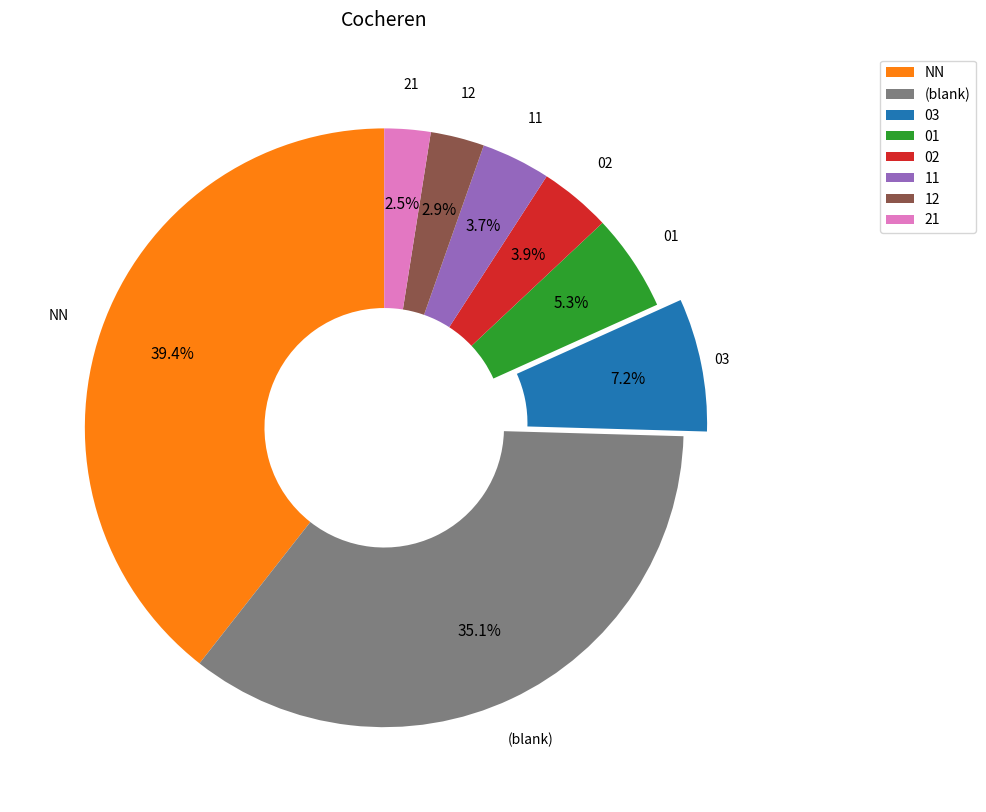

Which has a higher value, 01 or 03?

03